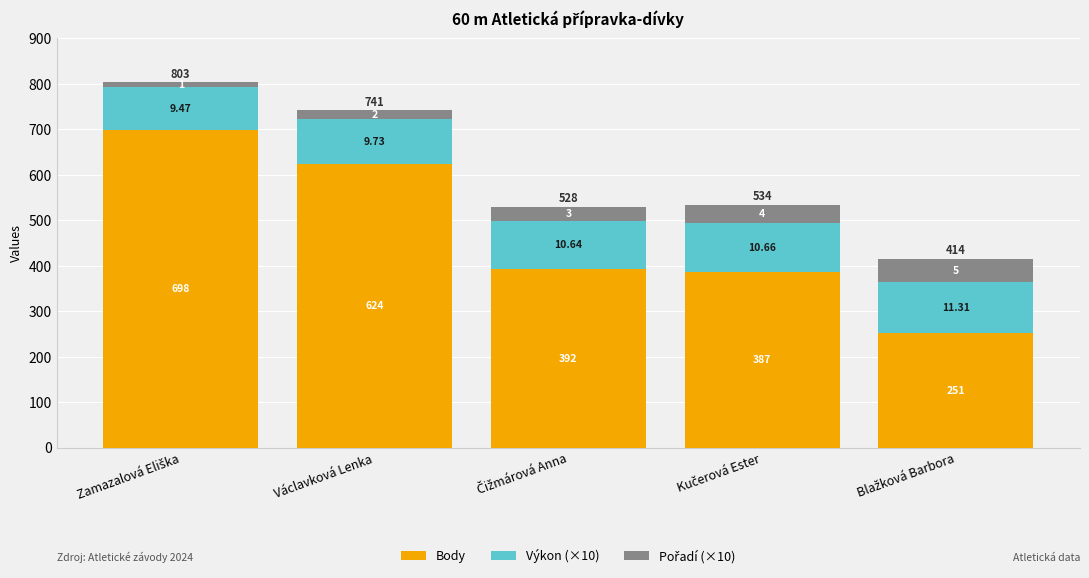

How many bars are there in total?

5